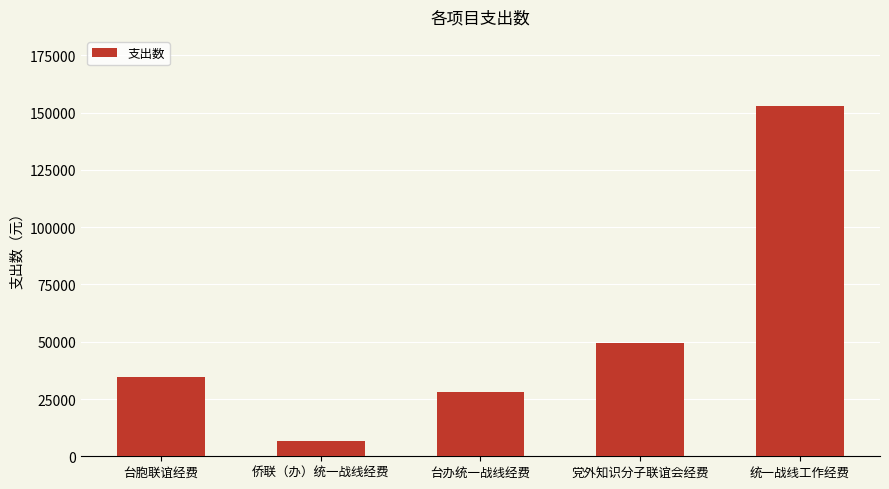

What is the smallest value displayed?

6705.0